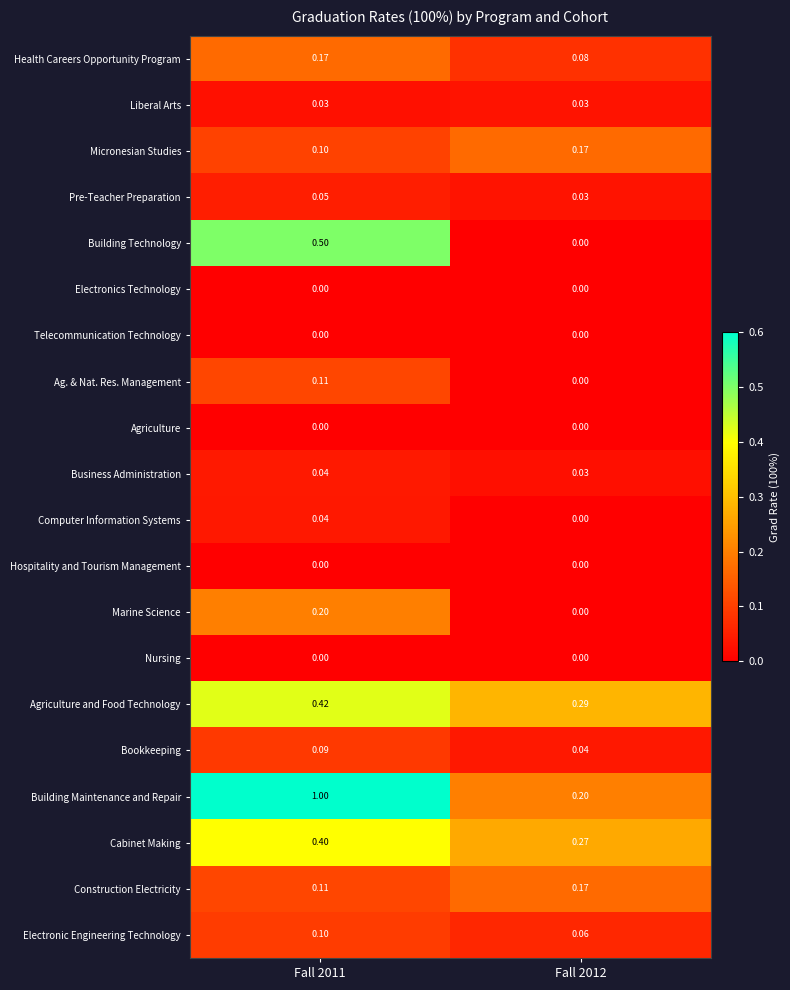

What is the difference between the highest and lowest values at Fall 2011?

1.0